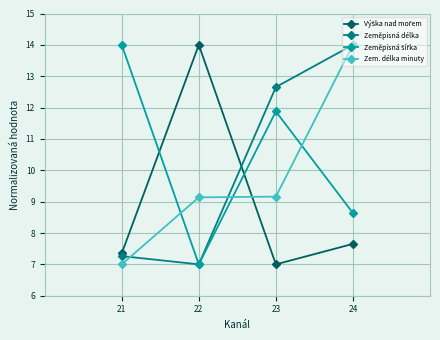

What is the difference between the second highest and minimum values in the Zem. délka minuty series?

2.2